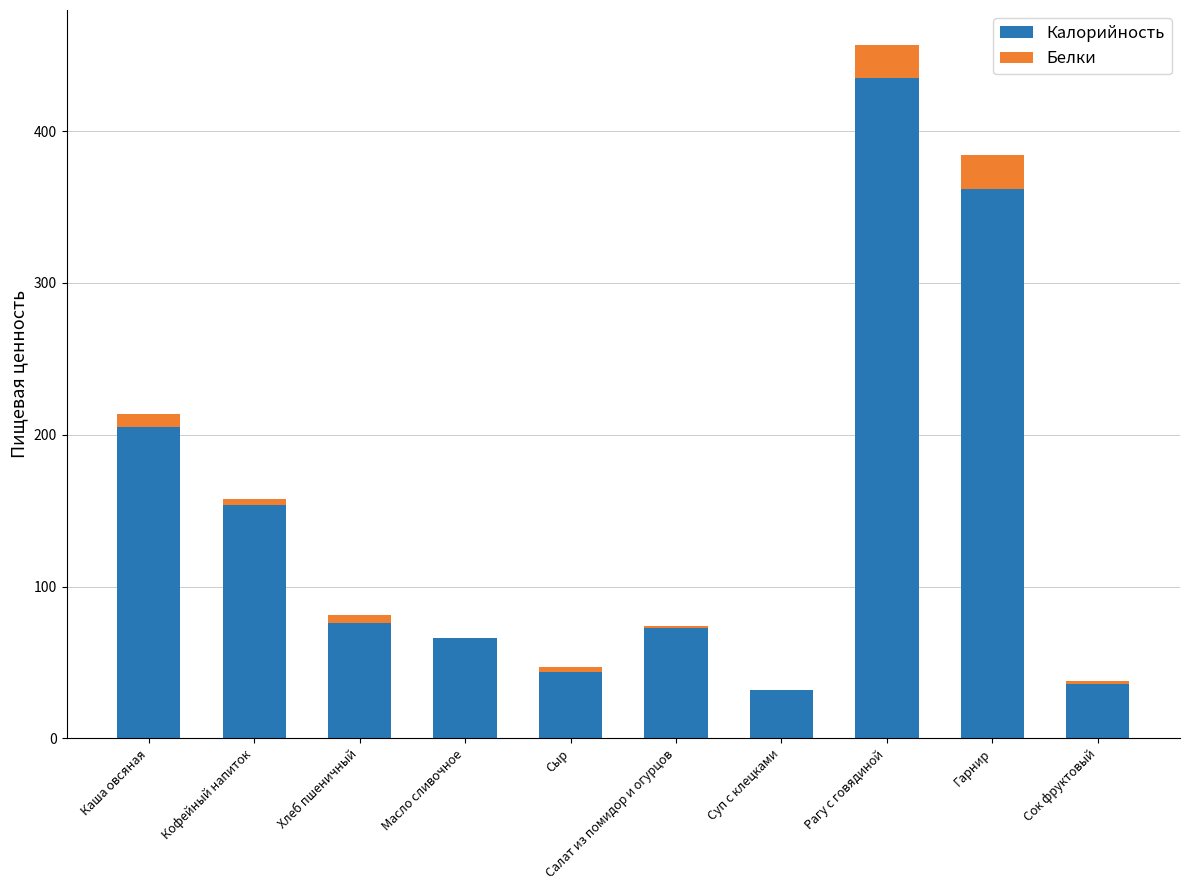

At which category is the sum across all series the highest?

Рагу с говядиной